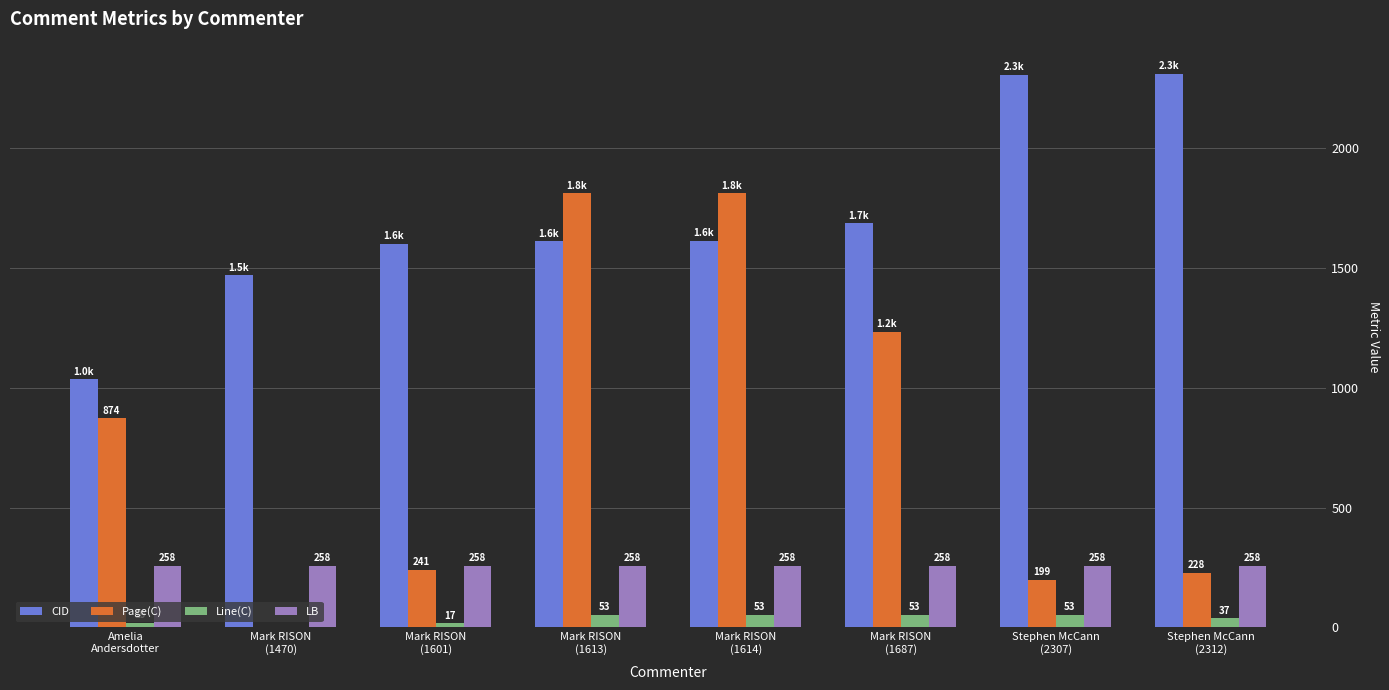

How many positive values does the Line(C) series have?

7